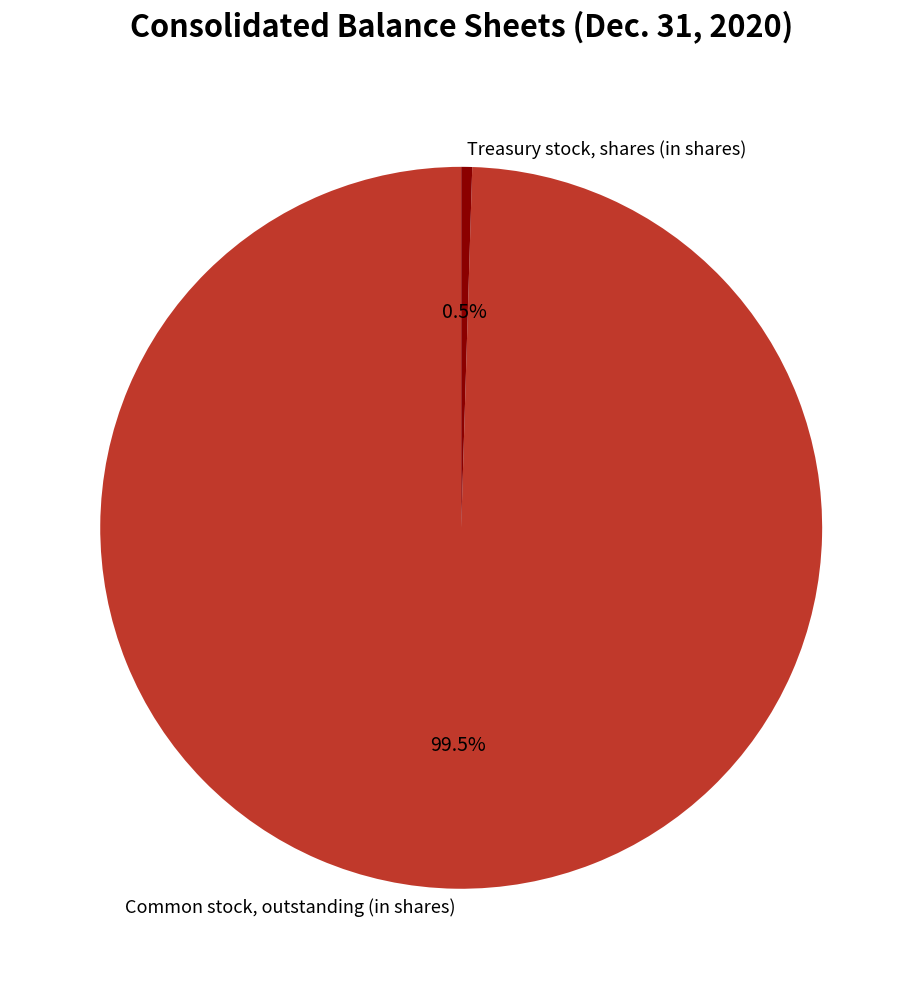

What is the largest slice in the pie chart?

Common stock, outstanding (in shares)